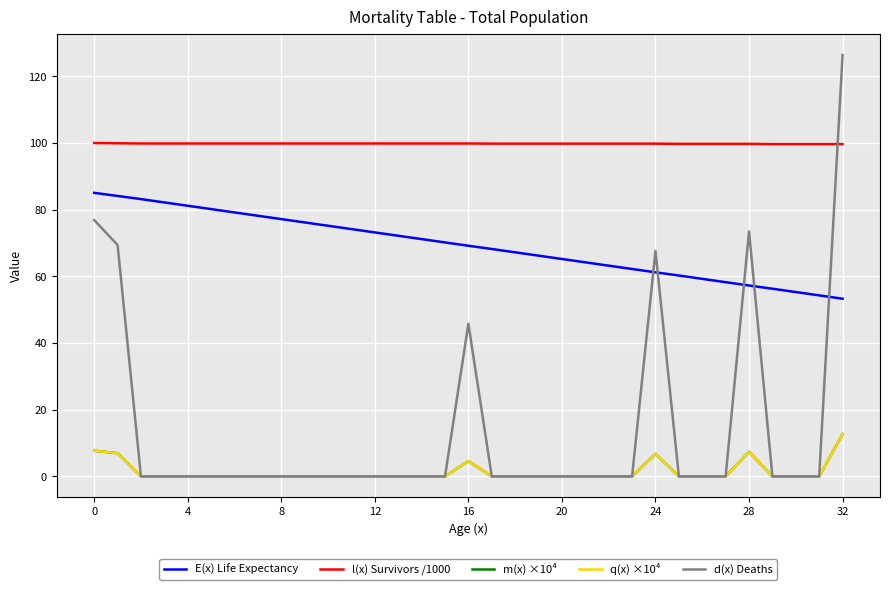

How many lines are shown in the chart?

5